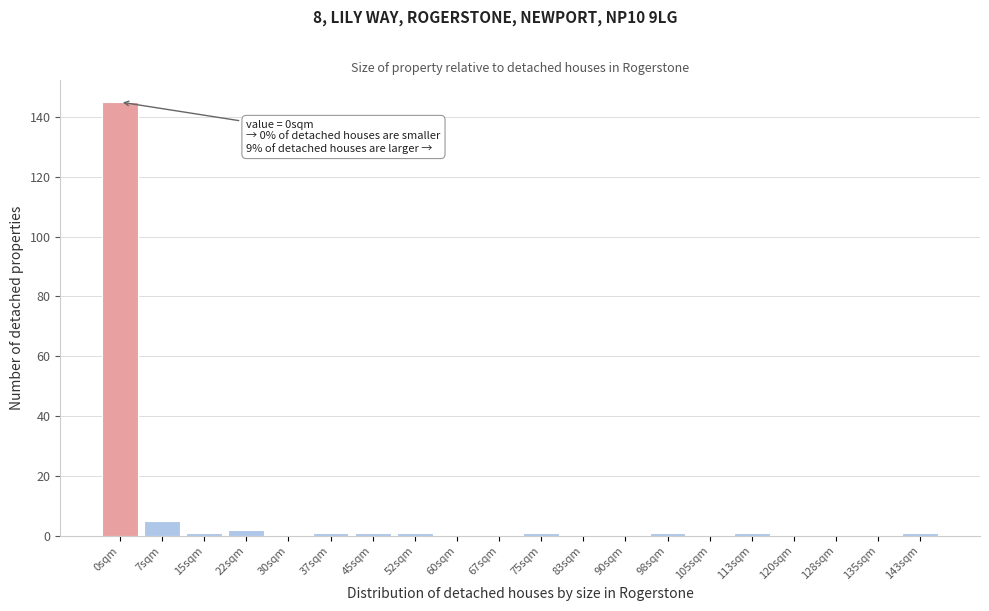

Reading right to left, what are all the values shown in this chart?

143sqm=1	135sqm=0	128sqm=0	120sqm=0	113sqm=1	105sqm=0	98sqm=1	90sqm=0	83sqm=0	75sqm=1	67sqm=0	60sqm=0	52sqm=1	45sqm=1	37sqm=1	30sqm=0	22sqm=2	15sqm=1	7sqm=5	0sqm=145